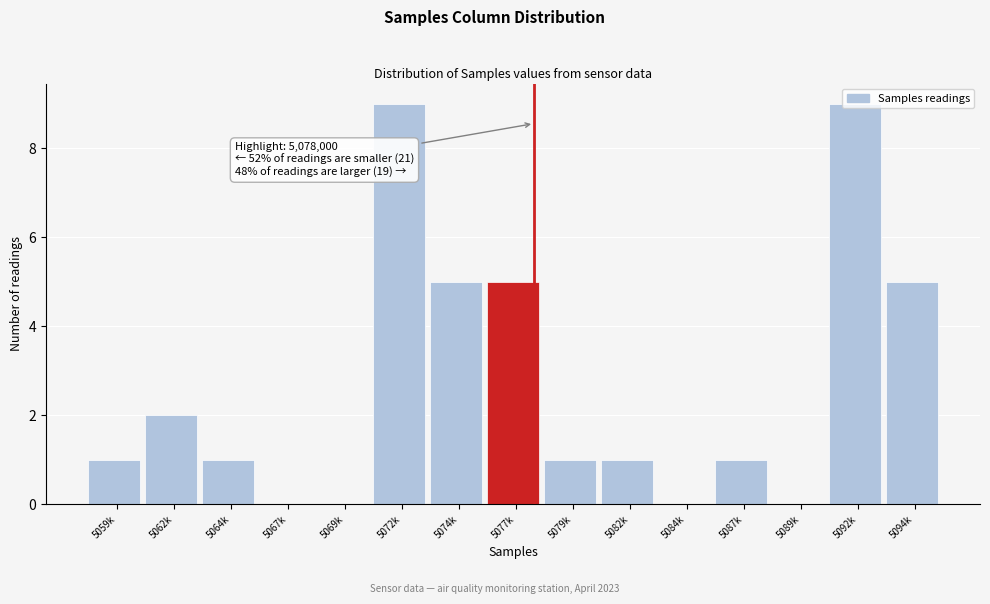

True or false: the data shows 7 at 5094k.

False